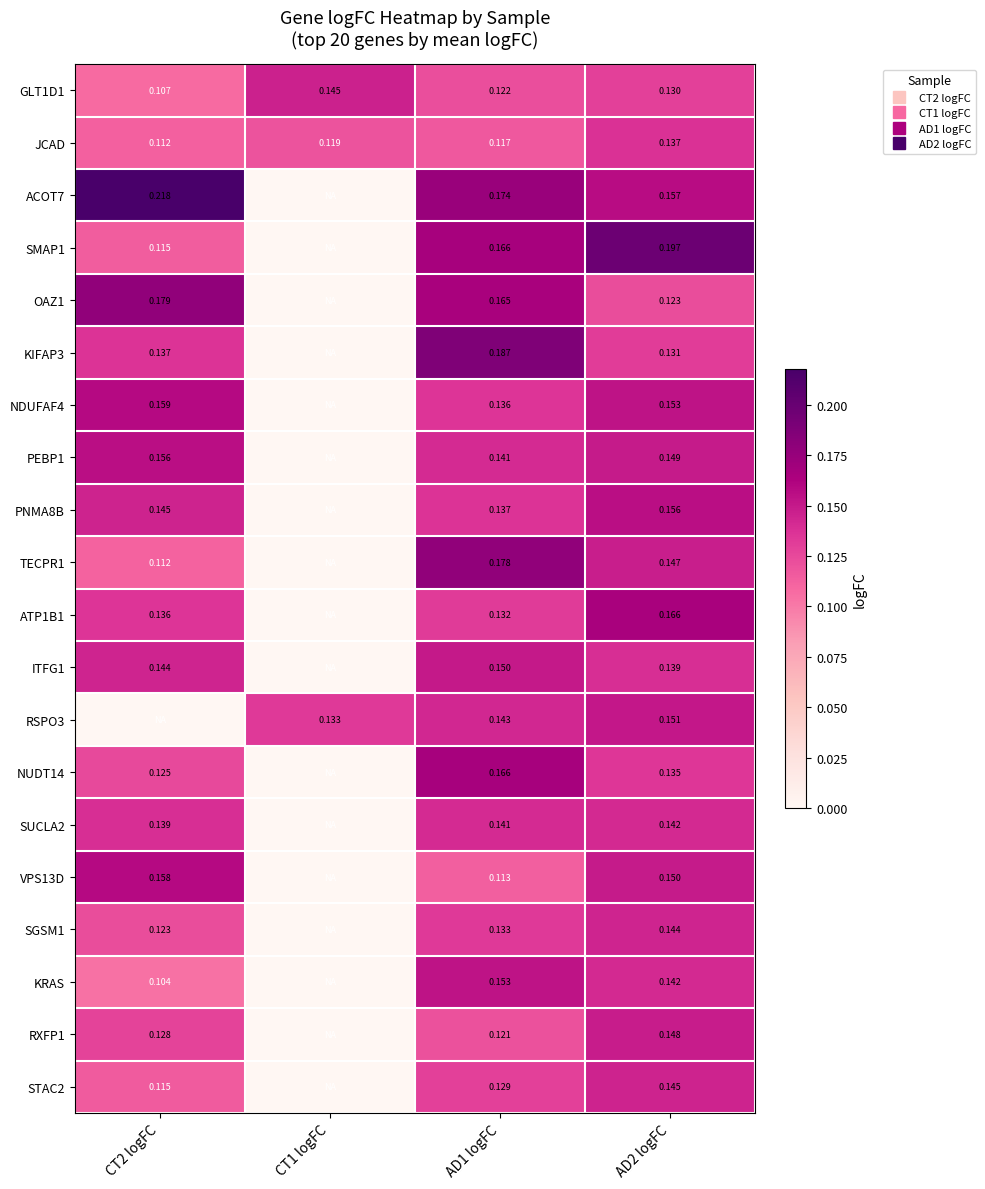

Count the number of categories in the chart.

4